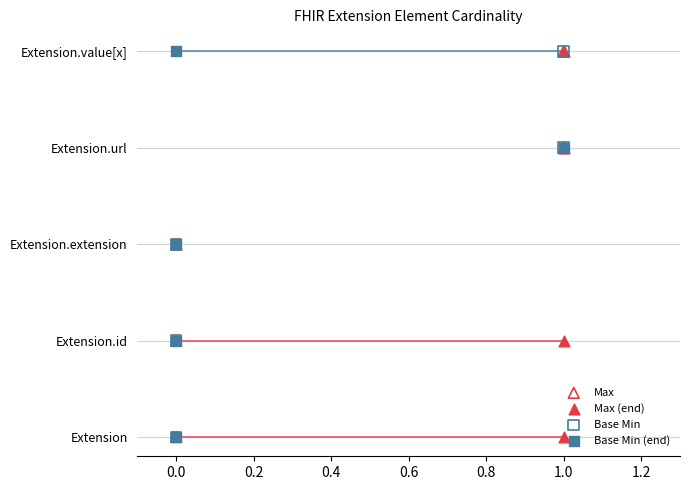

Which series has the largest total across all categories?

Max